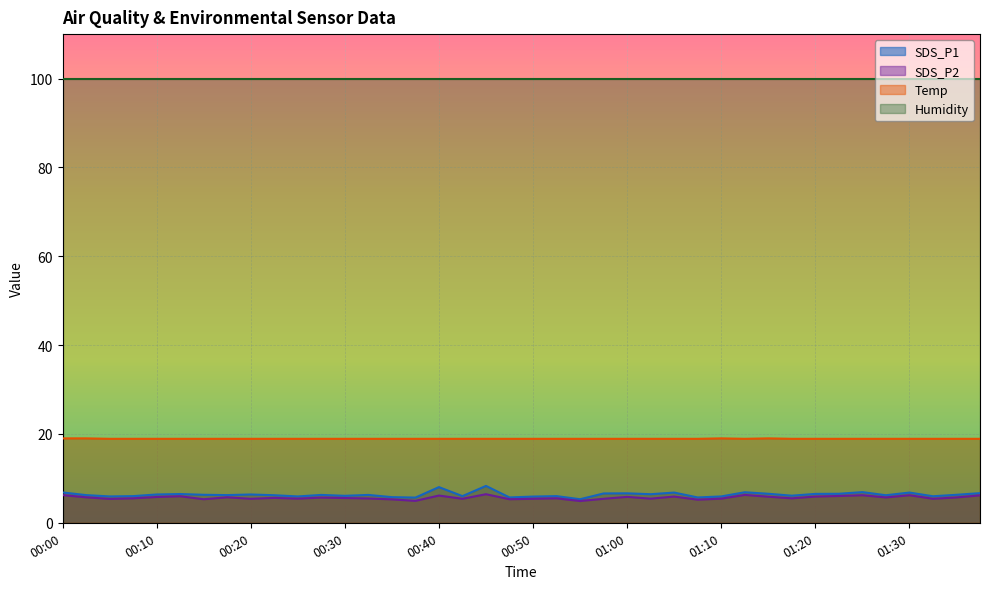

Which series has the largest total across all categories?

Humidity